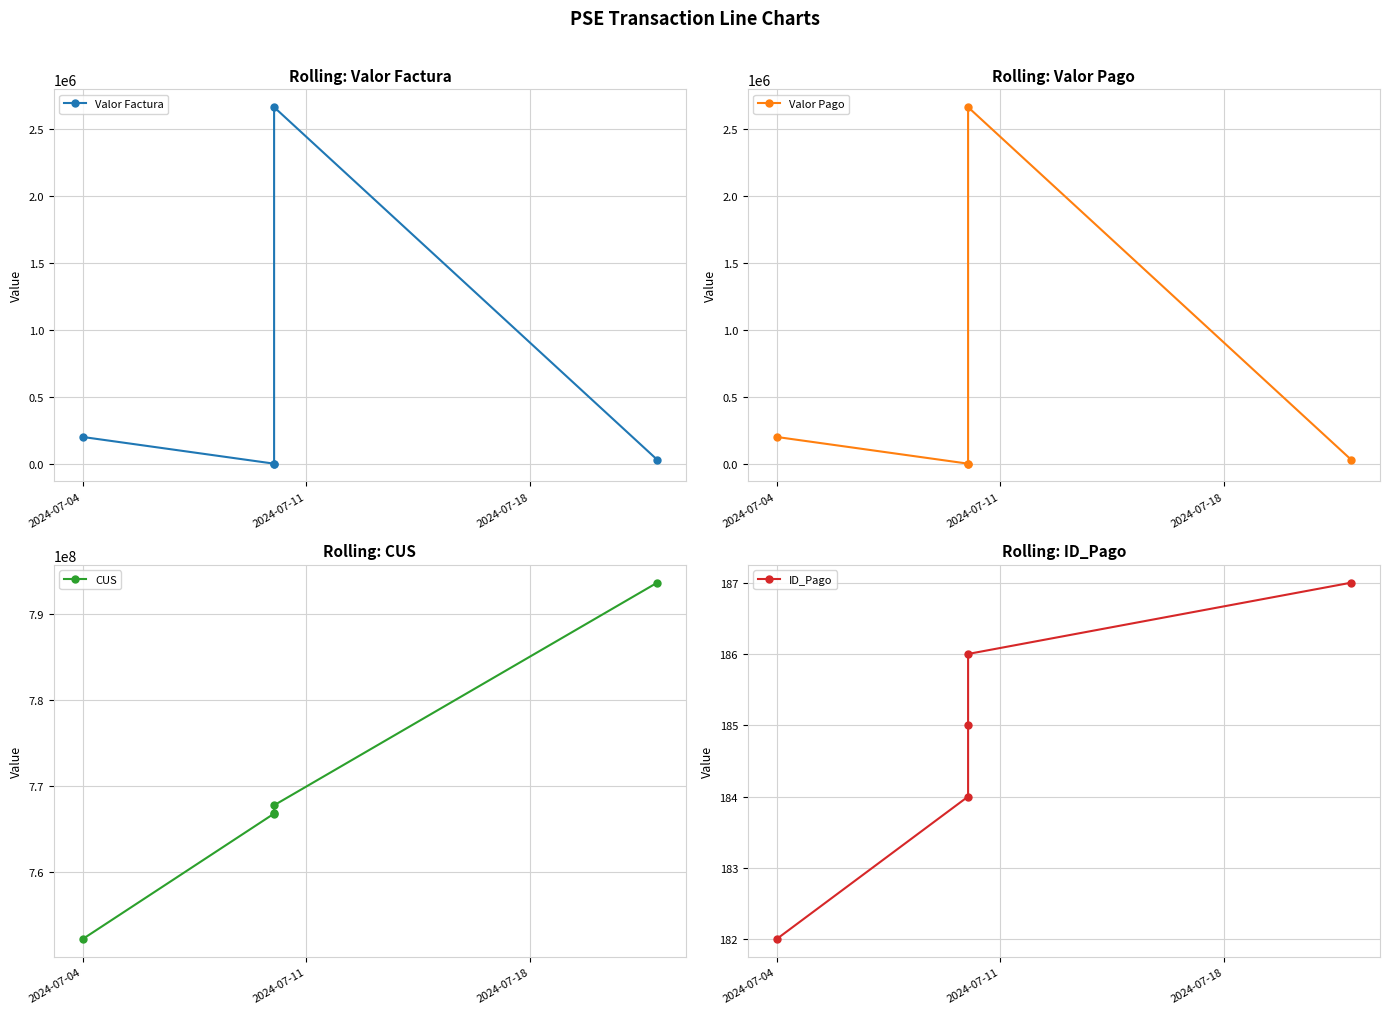

Which has a higher value, 2024-07-04 or 2024-07-11?

2024-07-04